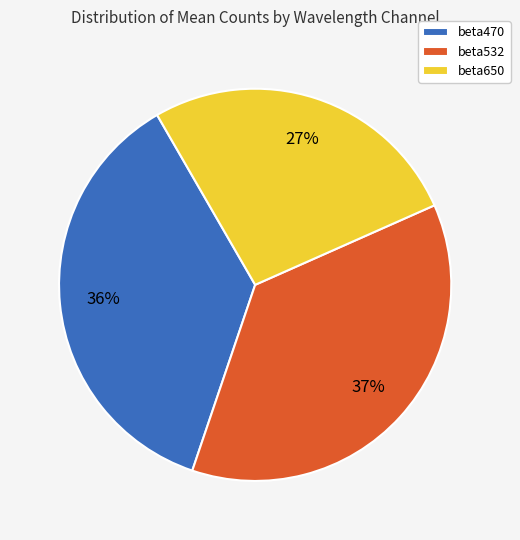

What percentage is the beta650 slice, to the nearest percent?

27%